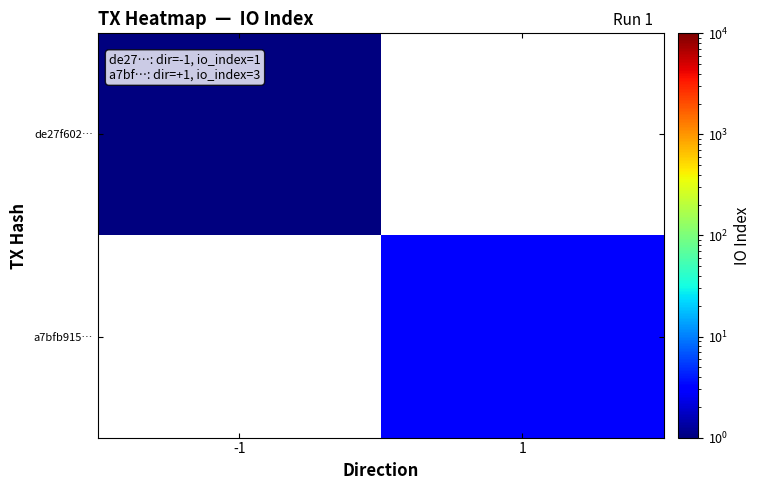

List the series in order of their overall mean, lowest first.

de27f602…, a7bfb915…